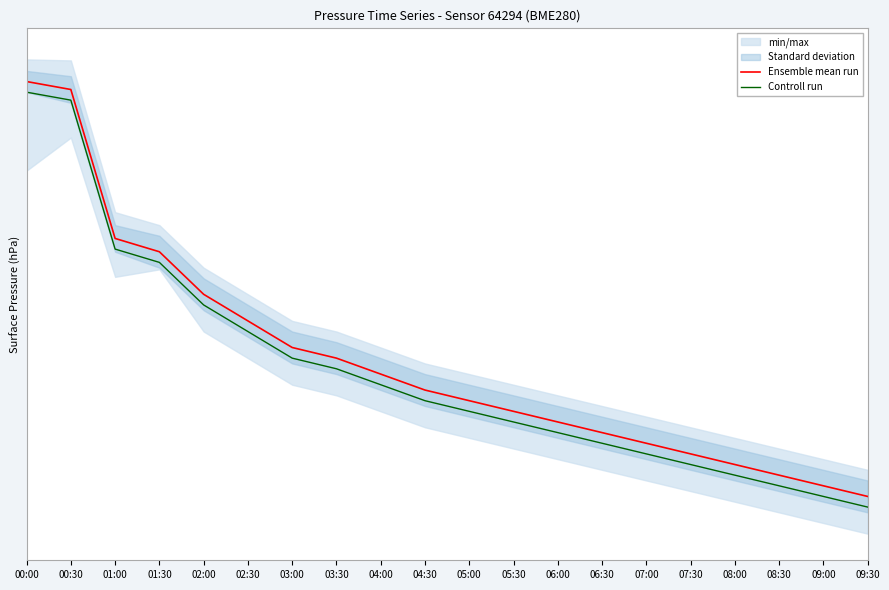

At how many categories does at least one series exceed 987?

20